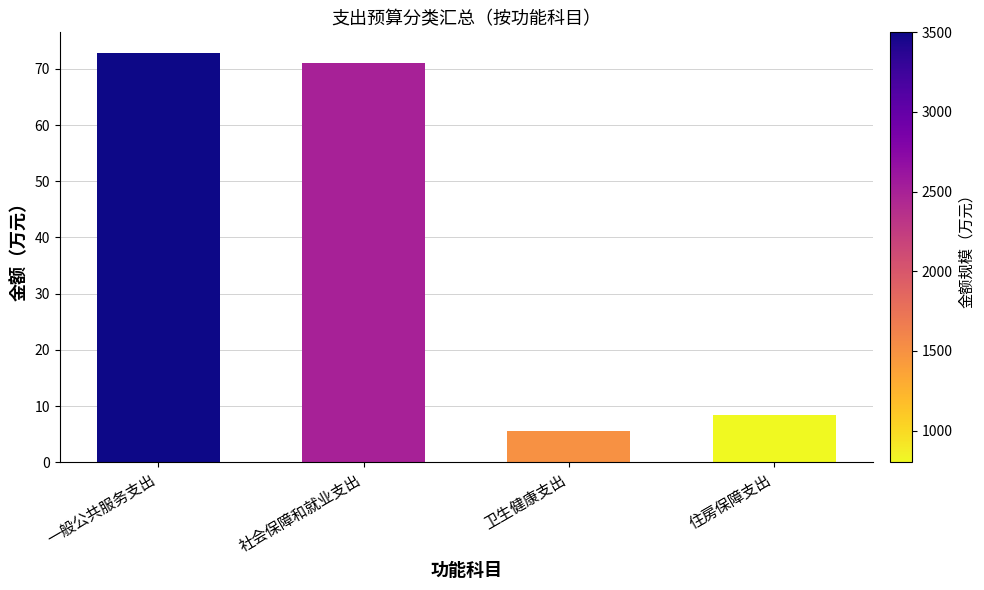

Which category has the lowest value across all series?

卫生健康支出